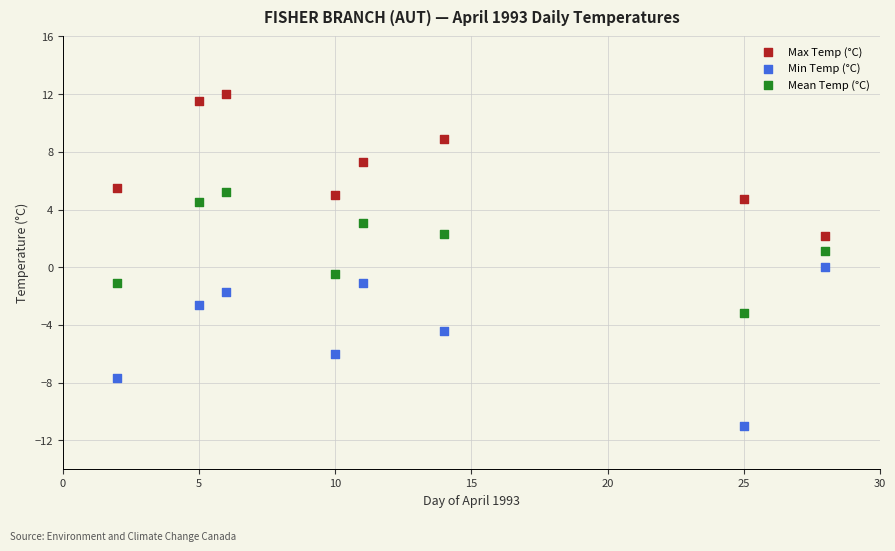

What is the X range (max minus min) for the scatter plot?

26.0